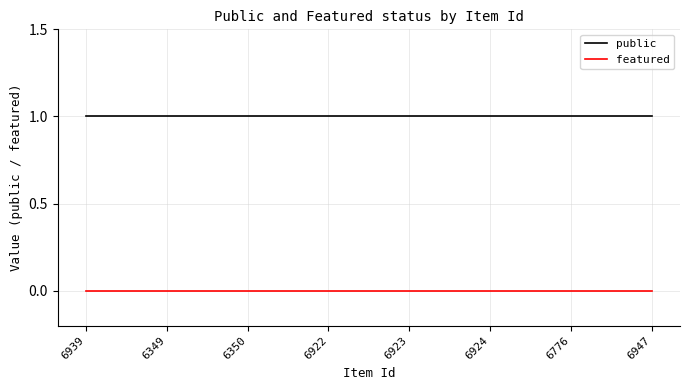

What is the total value across all series at 6939?

1